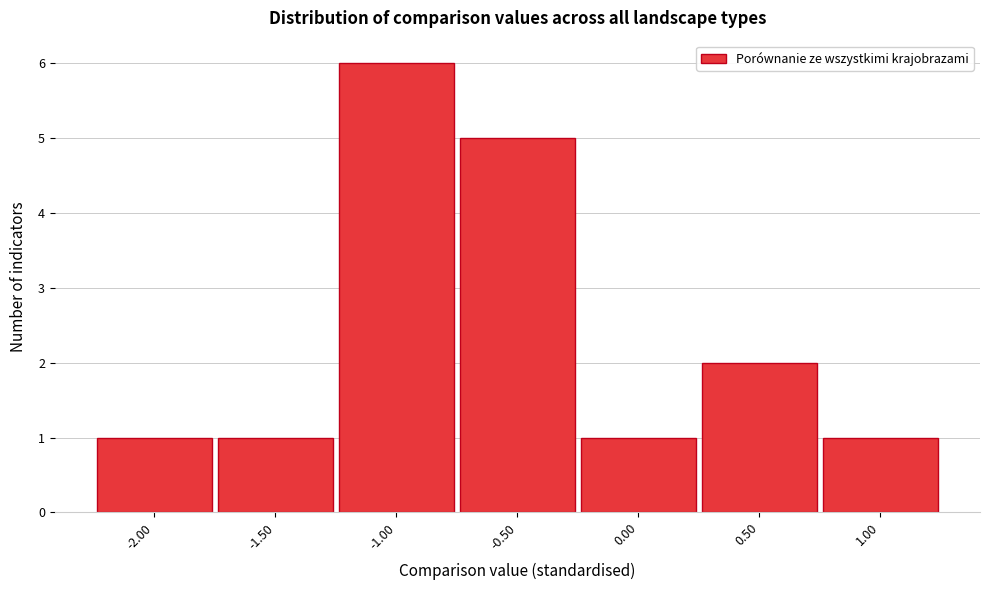

Reading left to right, transcribe all the data shown in this chart.

-2.00=1	-1.50=1	-1.00=6	-0.50=5	0.00=1	0.50=2	1.00=1